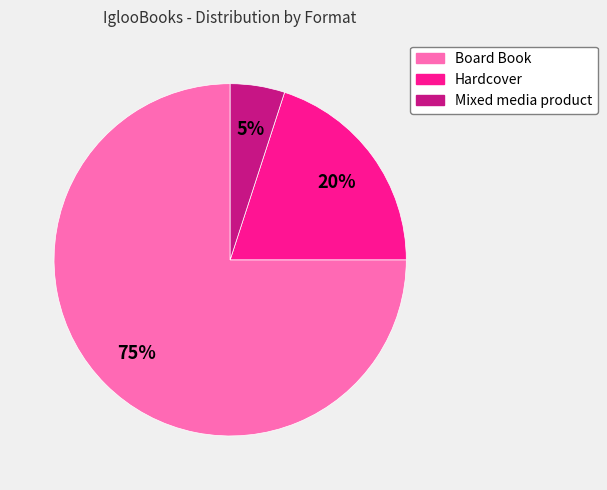

Combined, do Hardcover and Mixed media product account for over 50%?

No